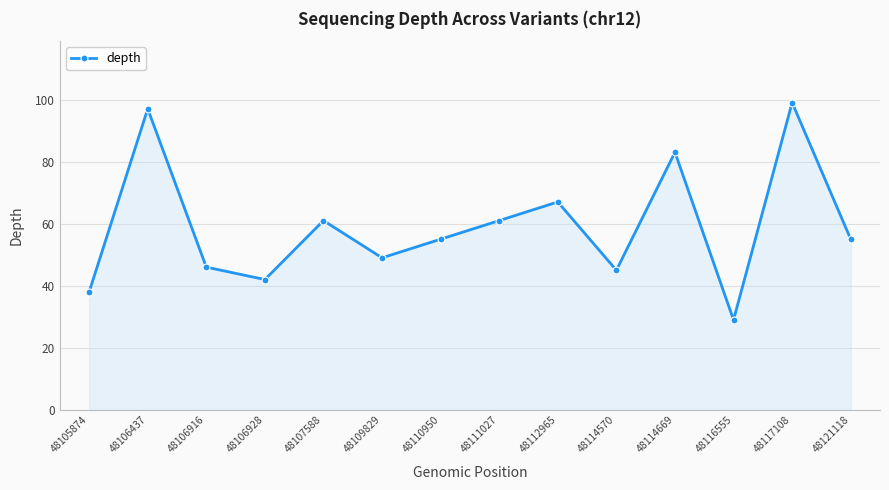

Reading left to right, list all the values displayed in this chart.

48105874=38	48106437=97	48106916=46	48106928=42	48107588=61	48109829=49	48110950=55	48111027=61	48112965=67	48114570=45	48114669=83	48116555=29	48117108=99	48121118=55